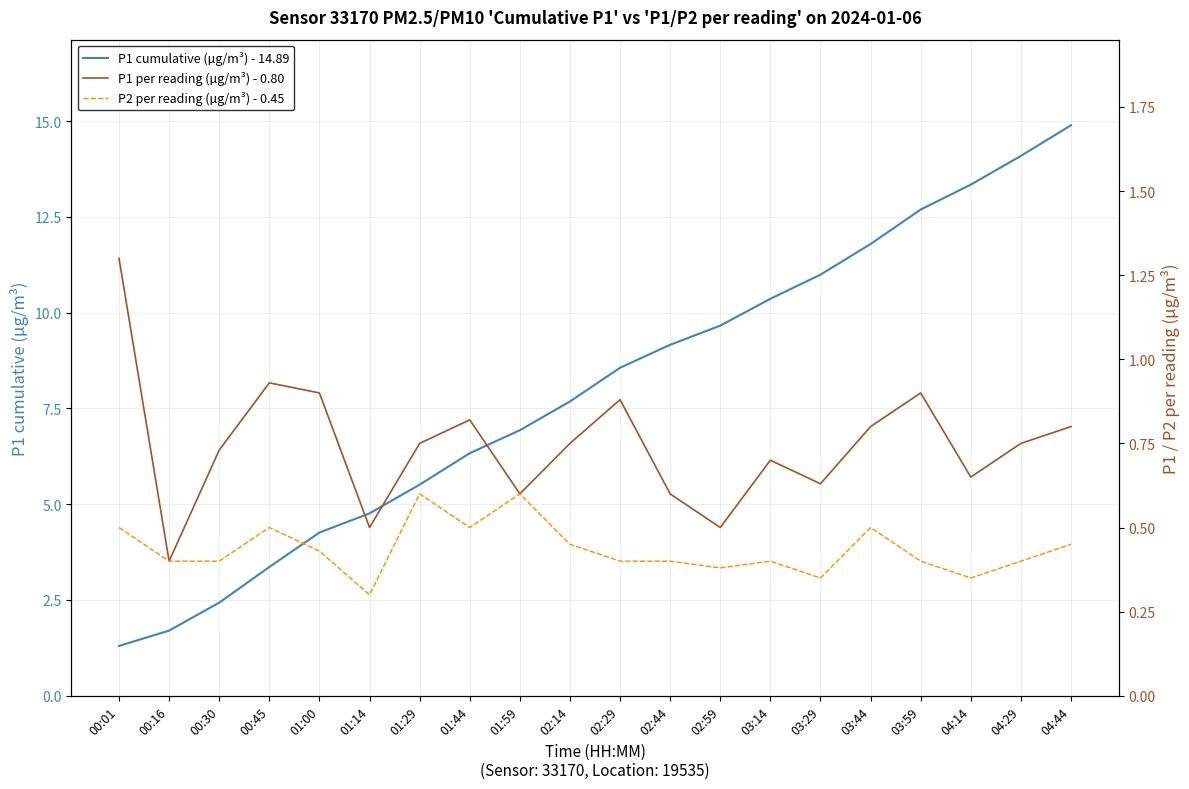

At which category does the chart reach its minimum across all series?

01:14